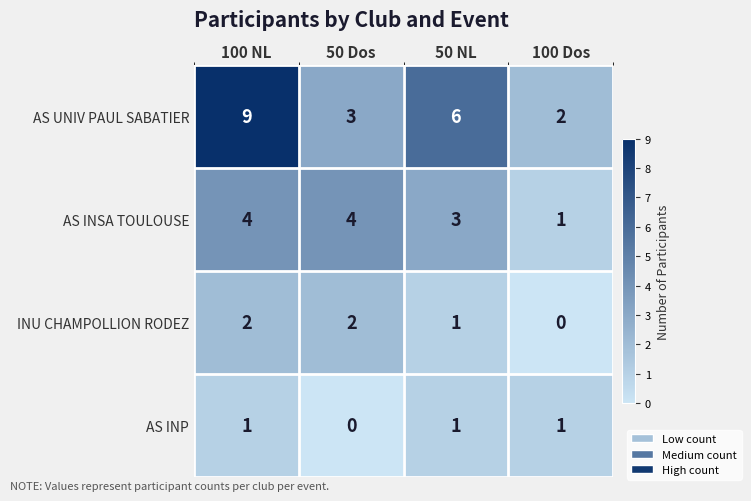

At which label does INU CHAMPOLLION RODEZ reach its minimum?

100 Dos